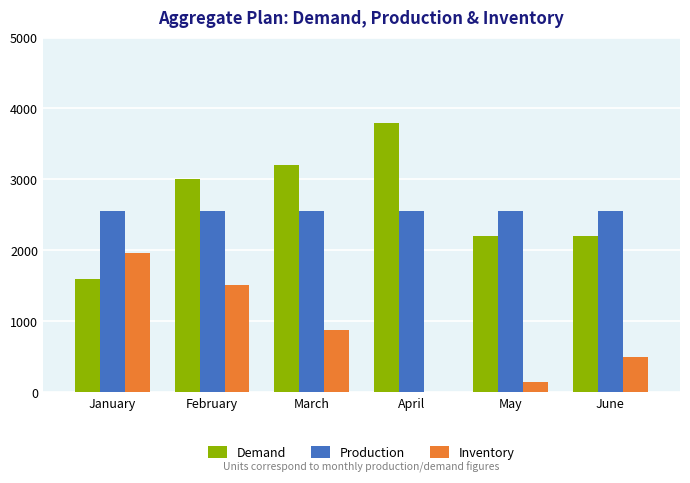

What is the total value across all series at April?

6360